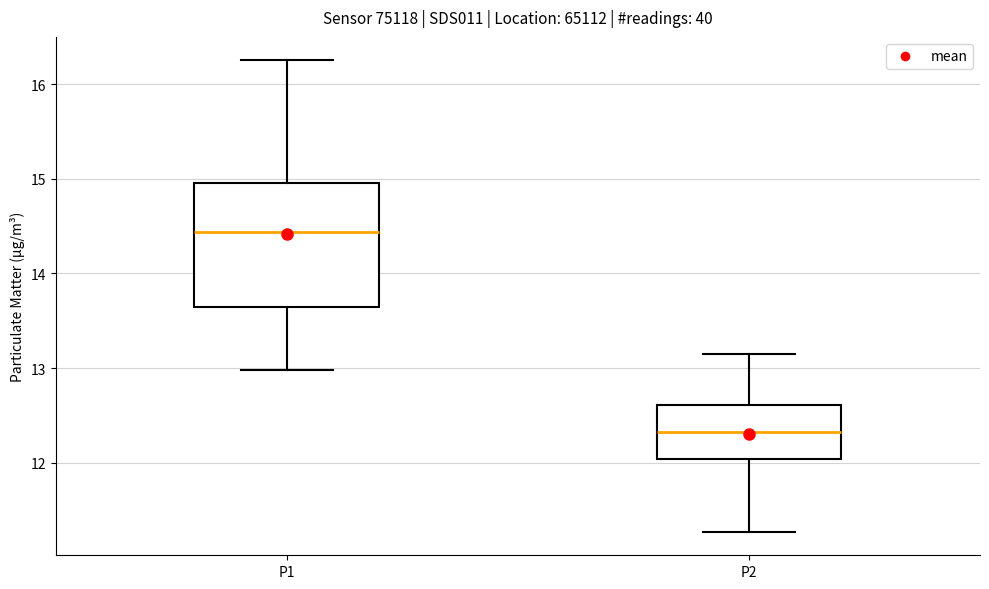

Which box is the tallest, from its lower edge to its upper edge?

P1